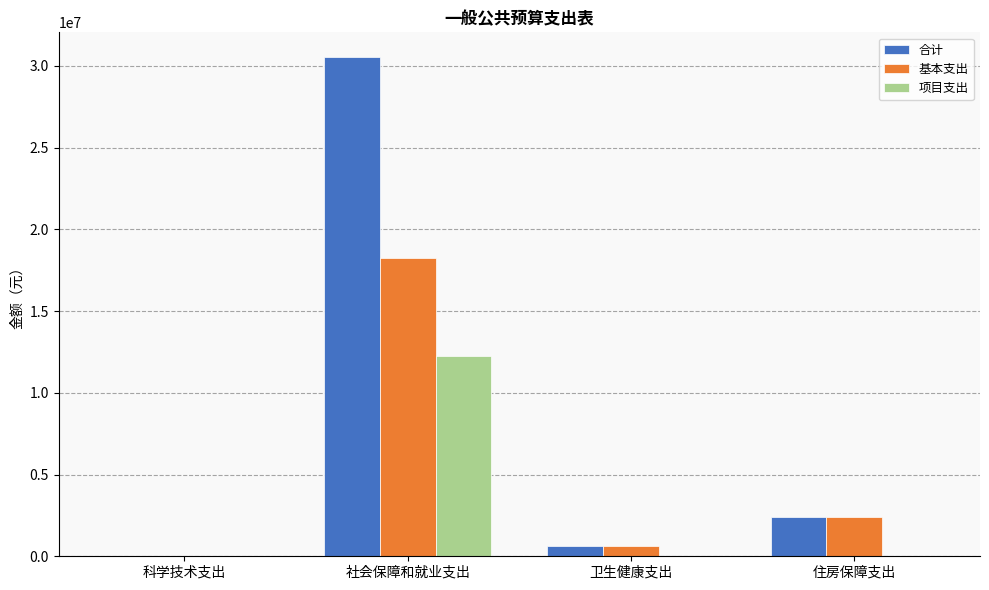

True or false: 项目支出 has a value of 0.0 at 卫生健康支出.

True